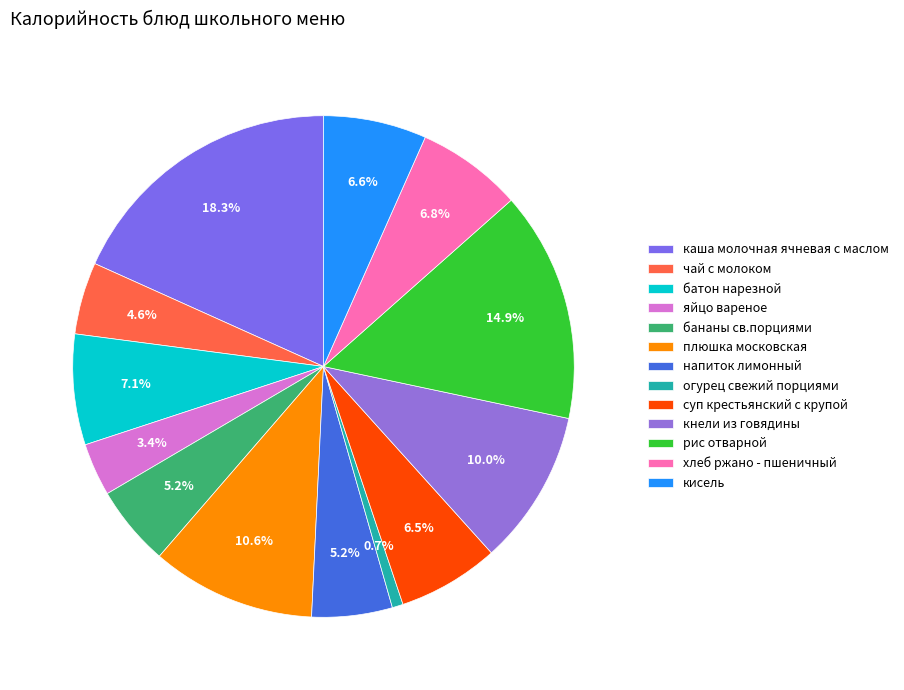

To the nearest percent, what percentage of the pie is бананы св.порциями?

5%